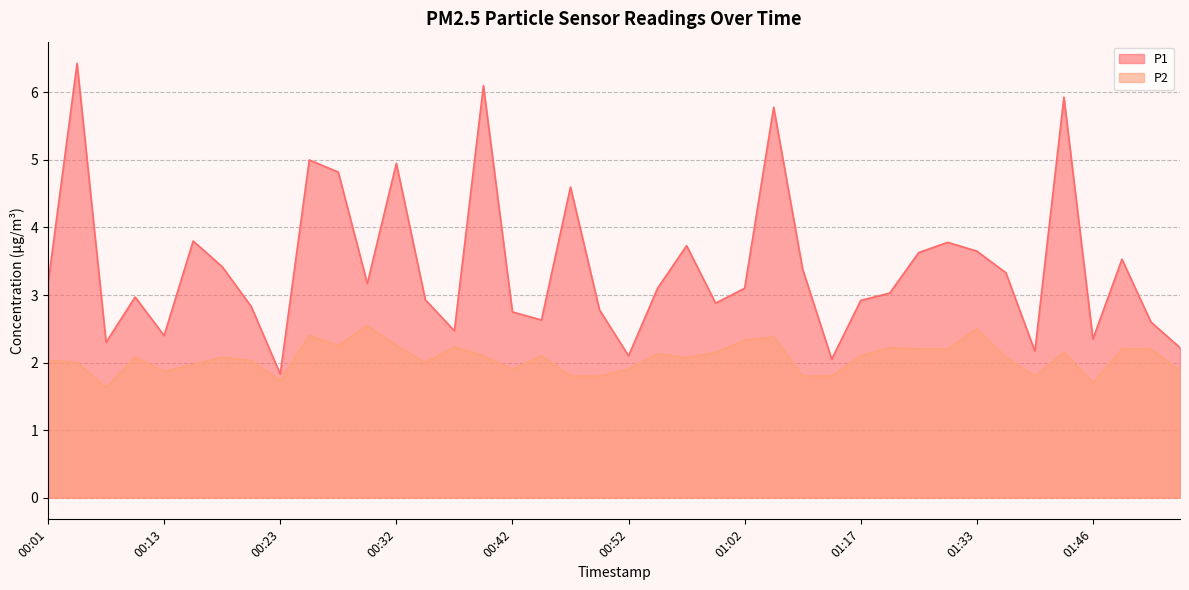

Where is the first local maximum for P2?

00:10